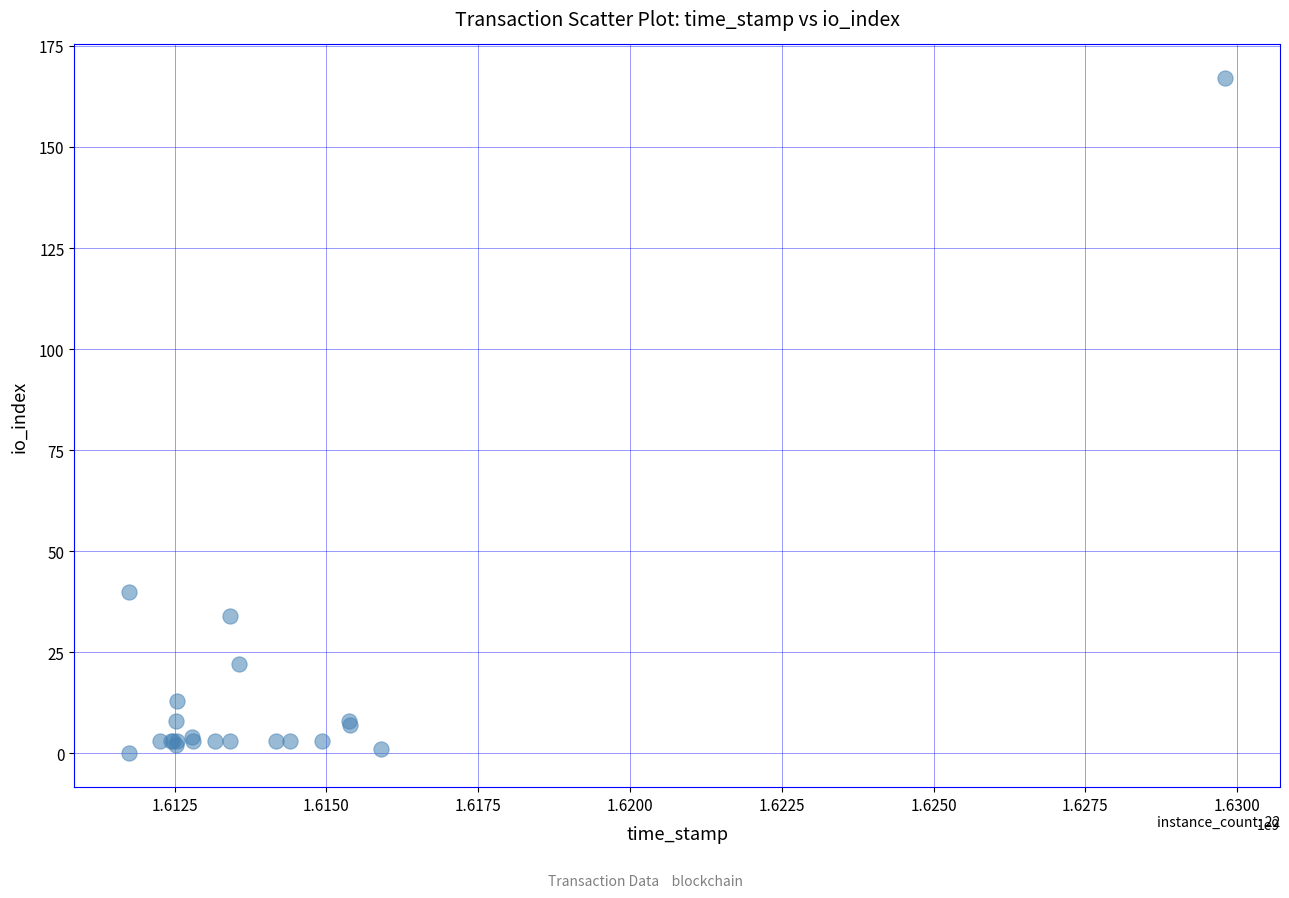

What Y value in the scatter plot is closest to 83?

40